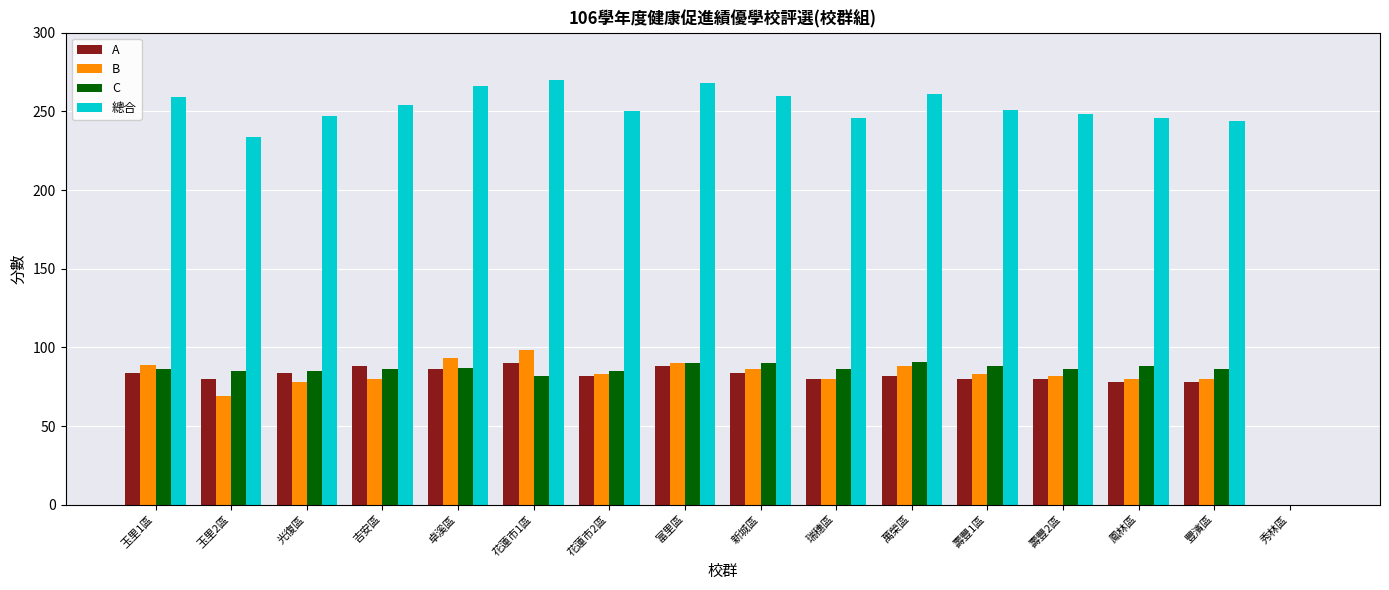

What is the sum of the 總合 values at 秀林區 and 卓溪區?

266